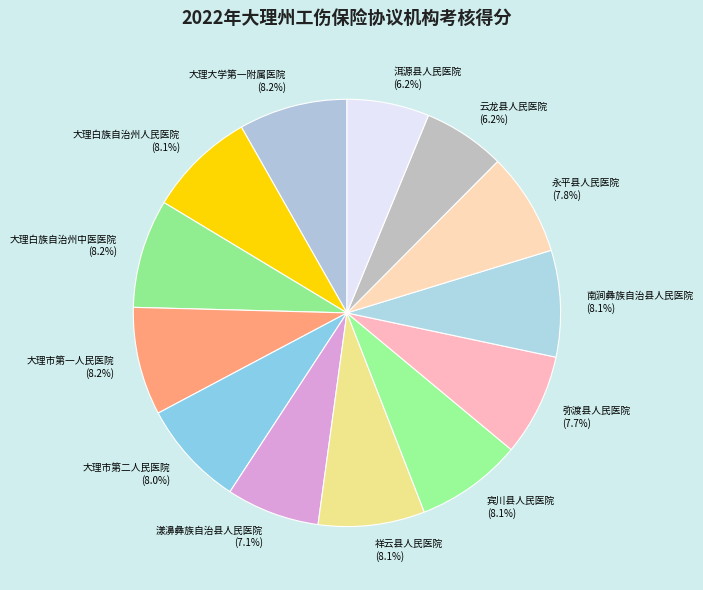

How many slices are in this pie chart?

13